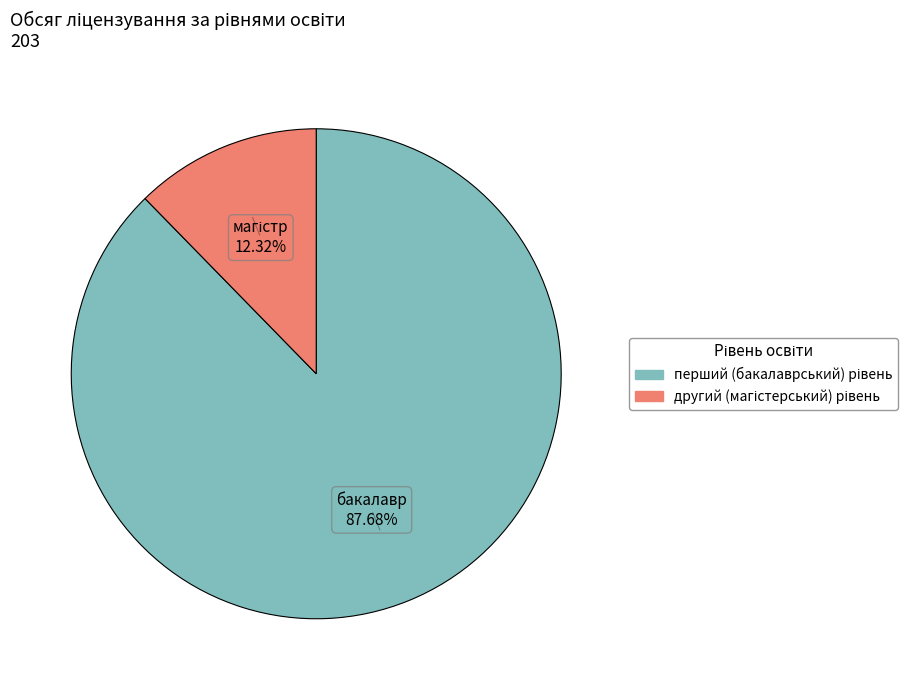

Does any single category account for the majority?

Yes